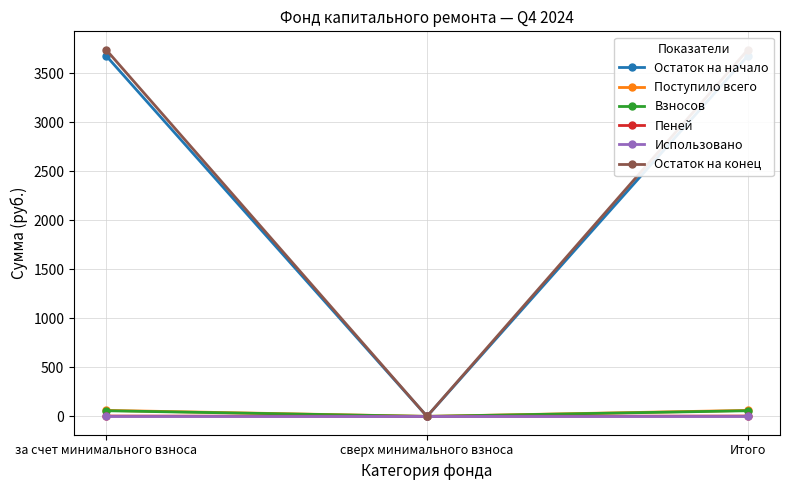

How many lines are shown in the chart?

6